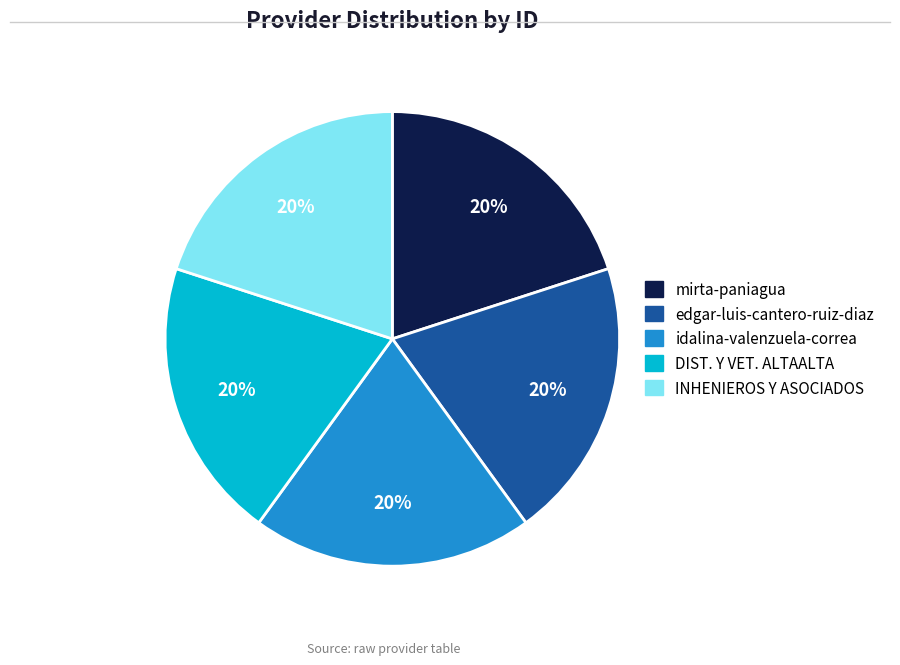

Approximately how many times larger is the value at edgar-luis-cantero-ruiz-diaz compared to idalina-valenzuela-correa?

1.0